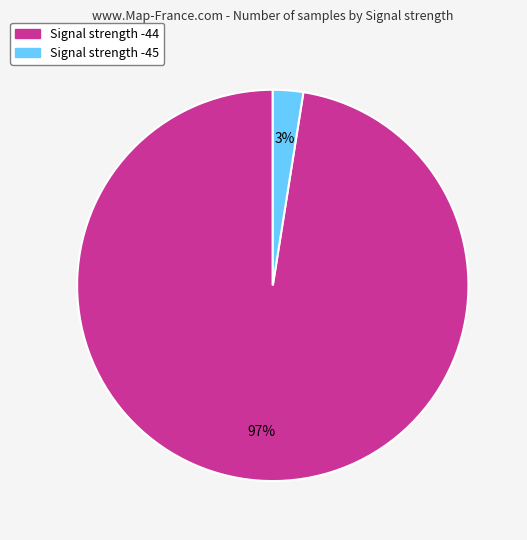

To the nearest percent, what is the average slice percentage?

50%